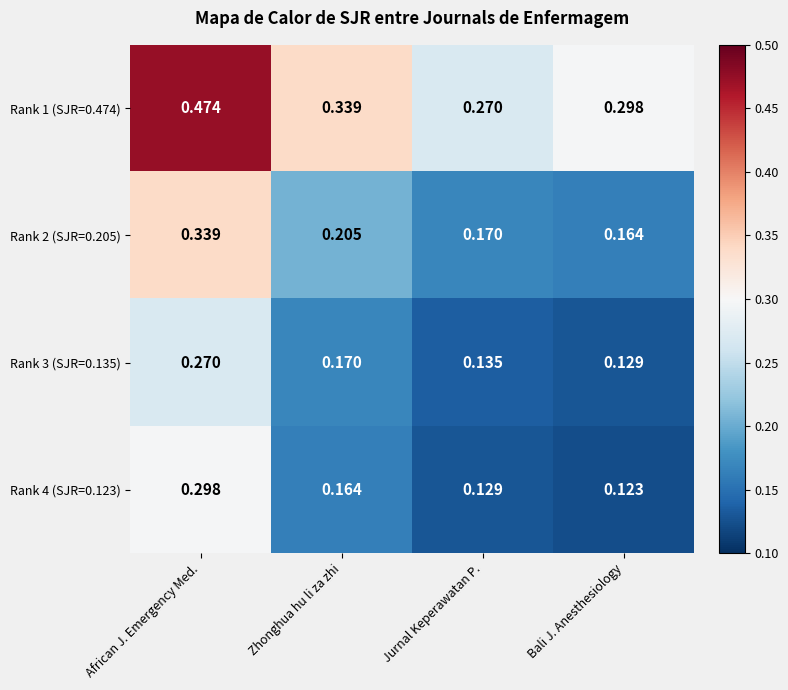

What is the total value across all series at Zhonghua hu li za zhi?

0.9